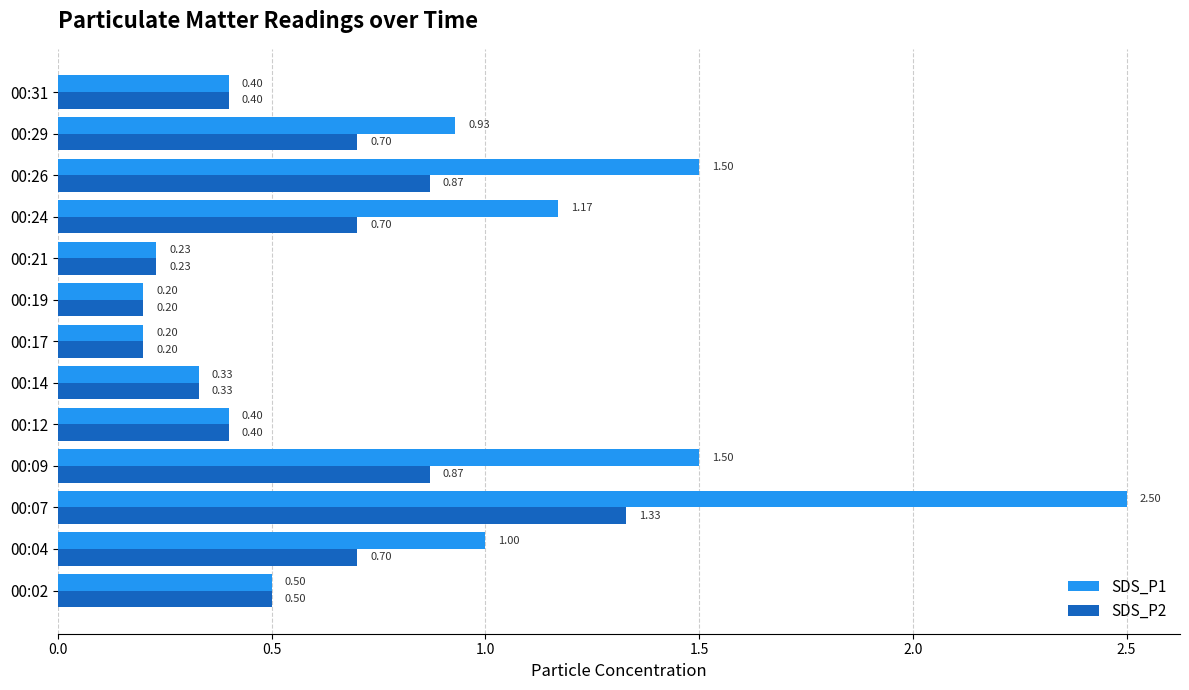

Rank the series by their maximum value, from highest to lowest.

SDS_P1, SDS_P2